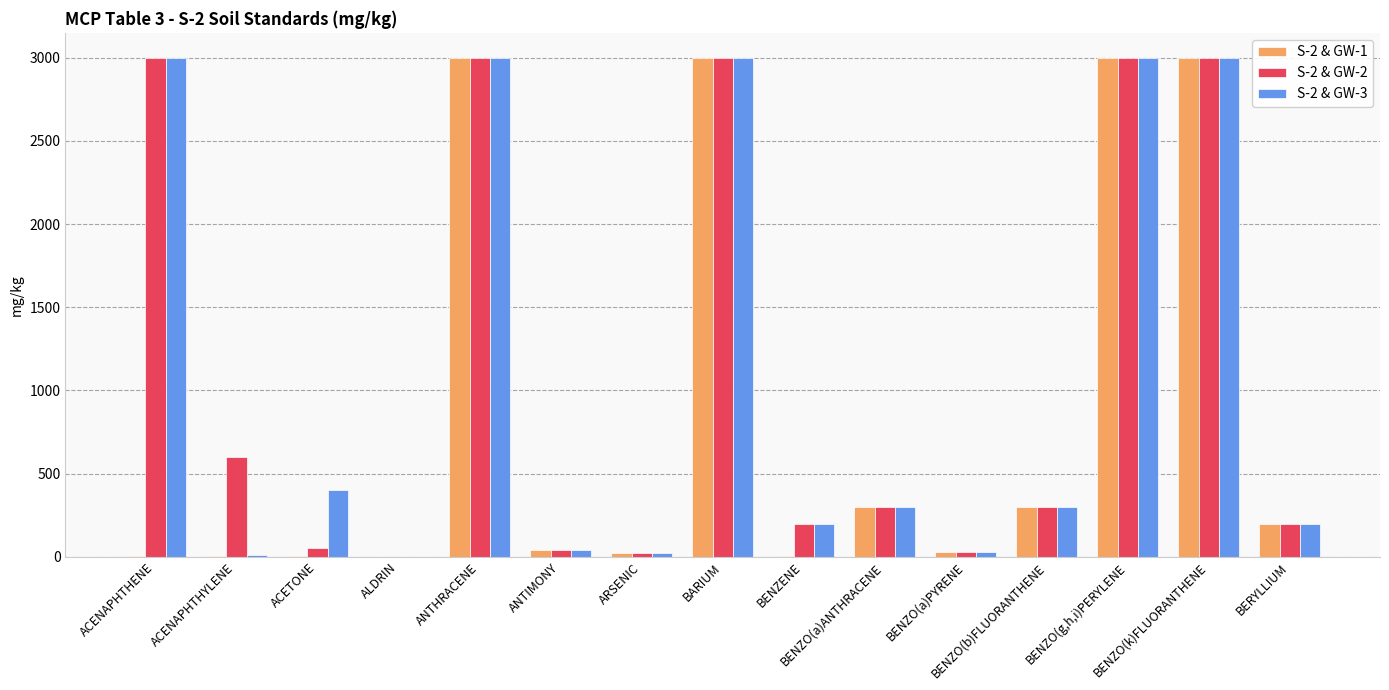

Is it true that S-2 & GW-2 equals 3000.0 at ANTHRACENE?

True